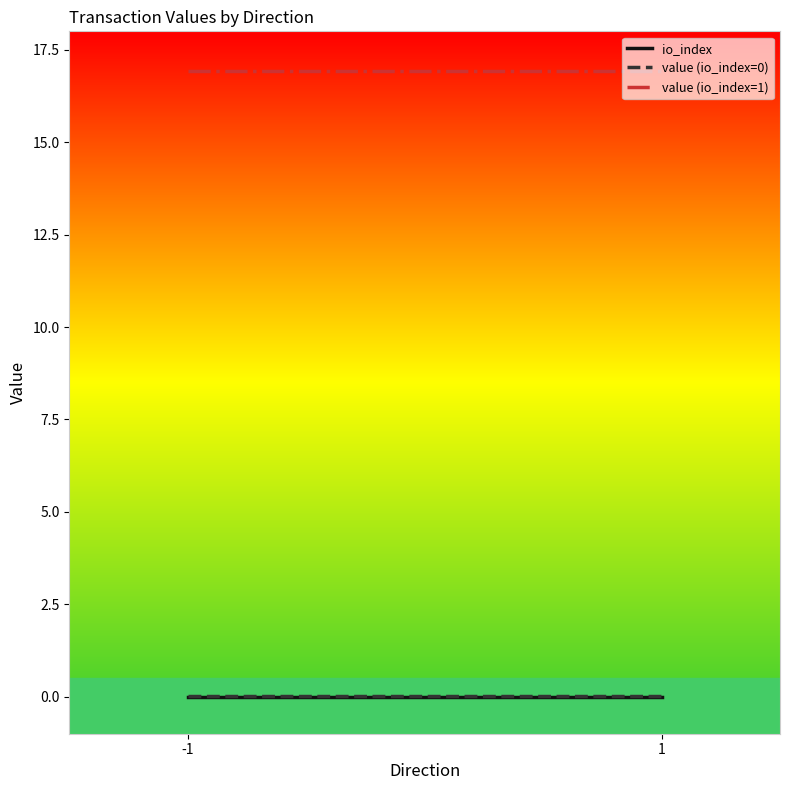

How many distinct data groups are displayed?

3